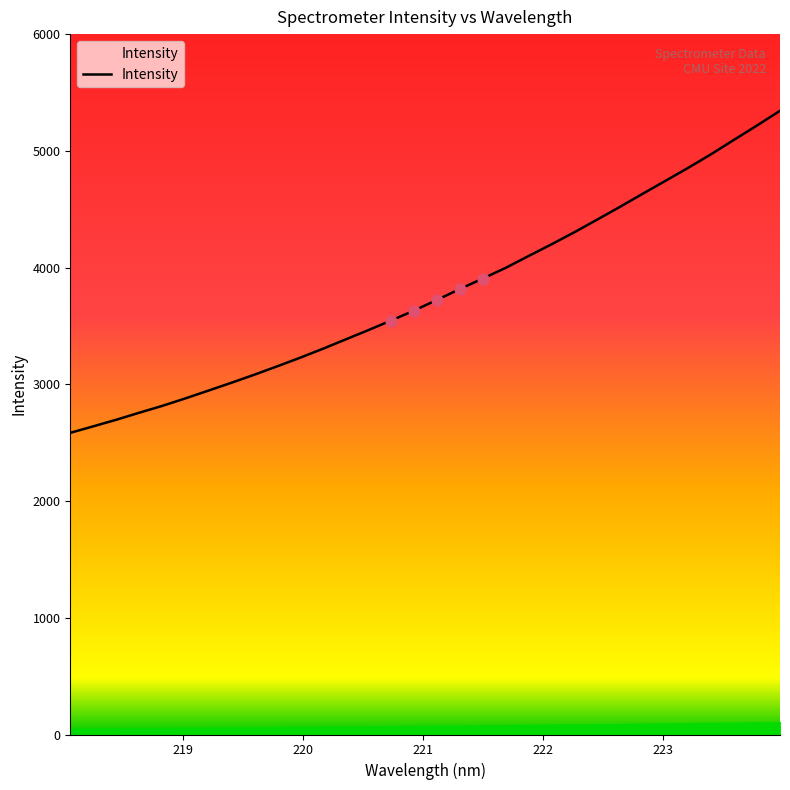

What is the smallest value displayed?

2584.3